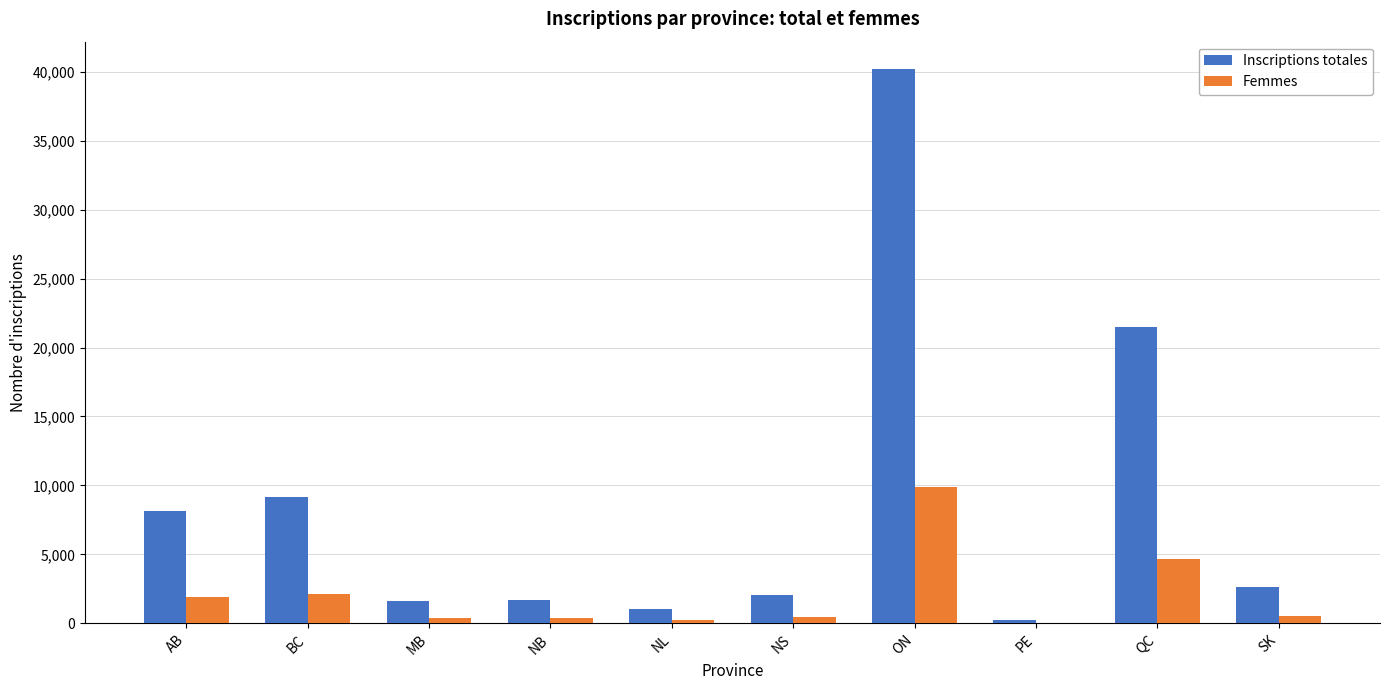

How many groups of bars are there?

10